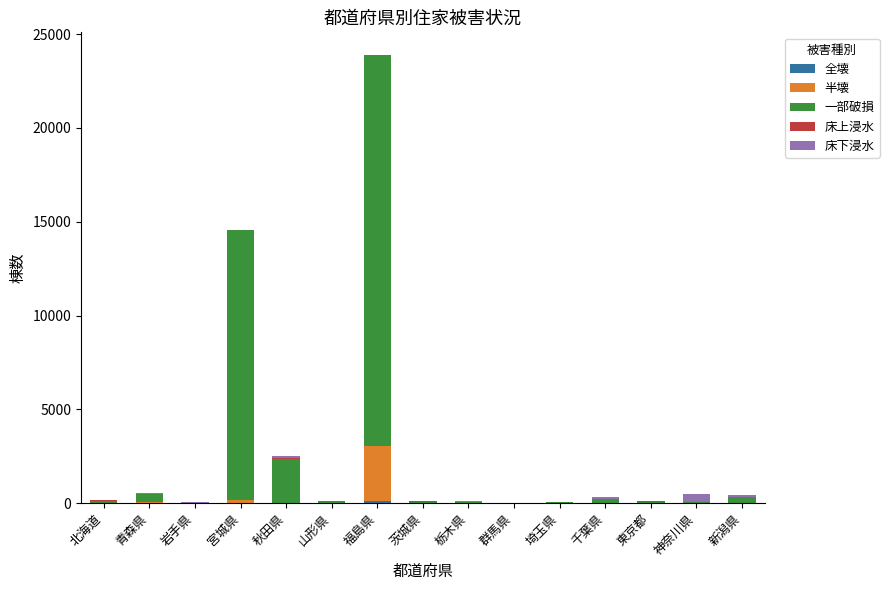

At which category is the sum across all series the highest?

福島県